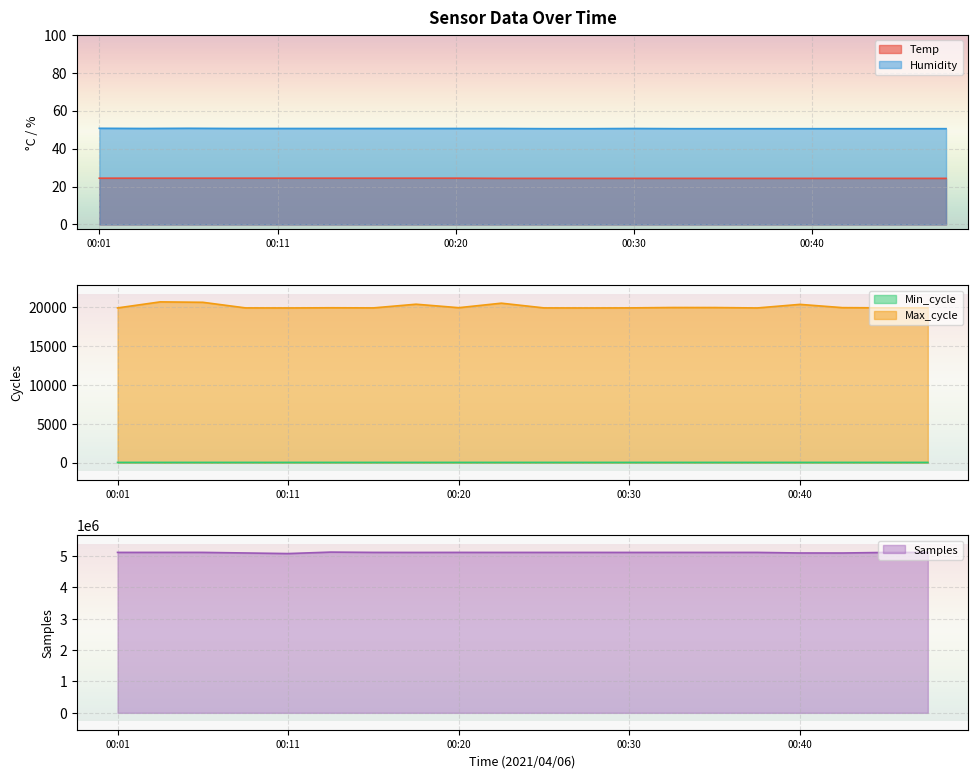

What is the spread (max minus min) of values at 00:30?

5112307.7